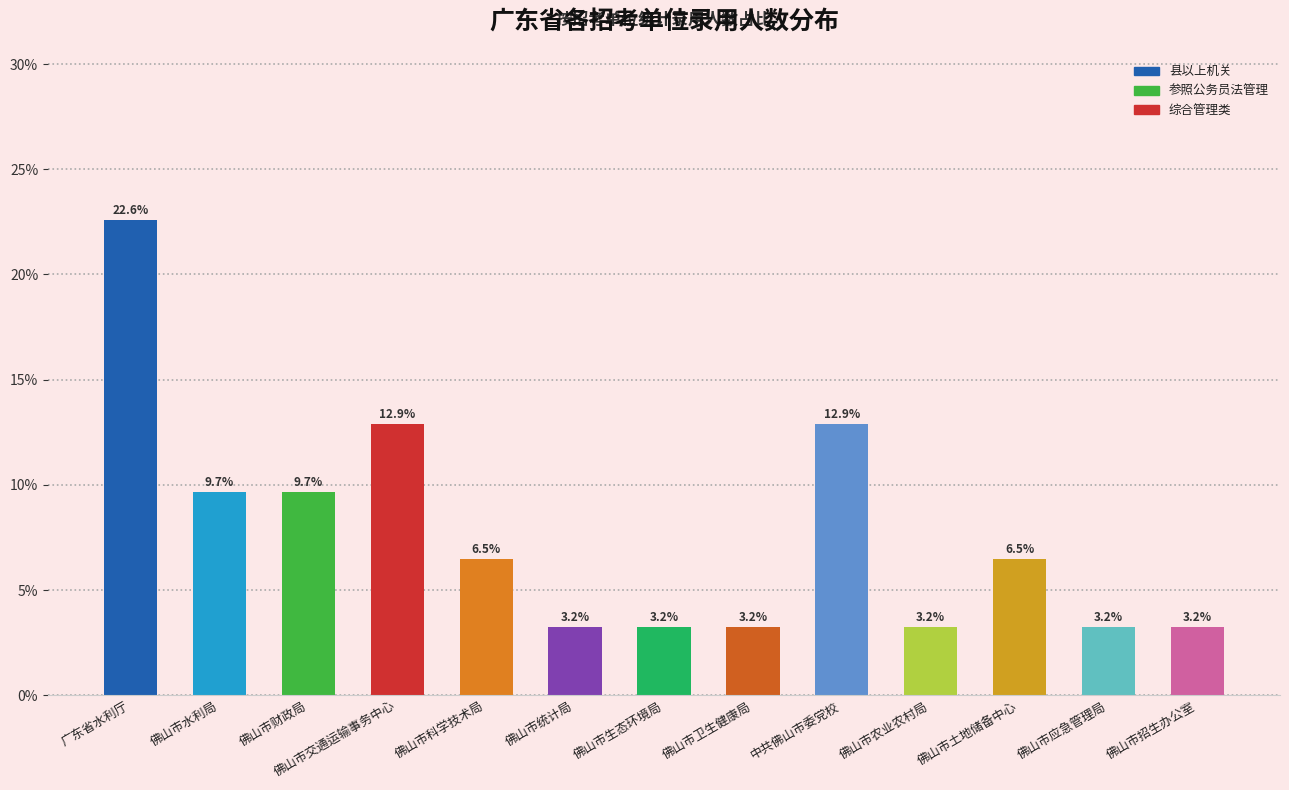

Reading right to left, list all the values displayed in this chart.

佛山市招生办公室=3.2	佛山市应急管理局=3.2	佛山市土地储备中心=6.5	佛山市农业农村局=3.2	中共佛山市委党校=12.9	佛山市卫生健康局=3.2	佛山市生态环境局=3.2	佛山市统计局=3.2	佛山市科学技术局=6.5	佛山市交通运输事务中心=12.9	佛山市财政局=9.7	佛山市水利局=9.7	广东省水利厅=22.6